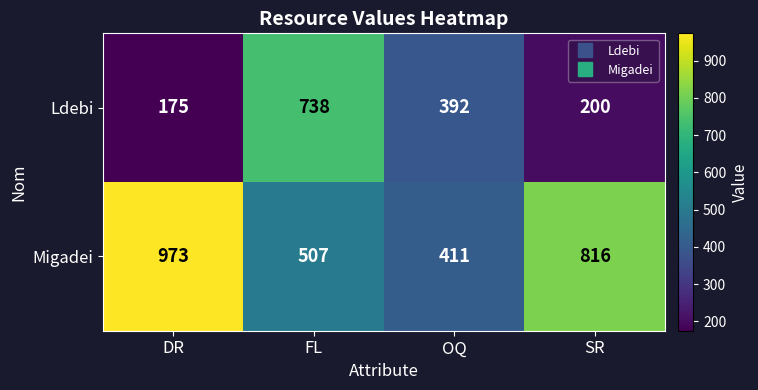

Reading left to right, what are all the values shown in this chart?

Ldebi: DR=175	FL=738	OQ=392	SR=200
Migadei: DR=973	FL=507	OQ=411	SR=816